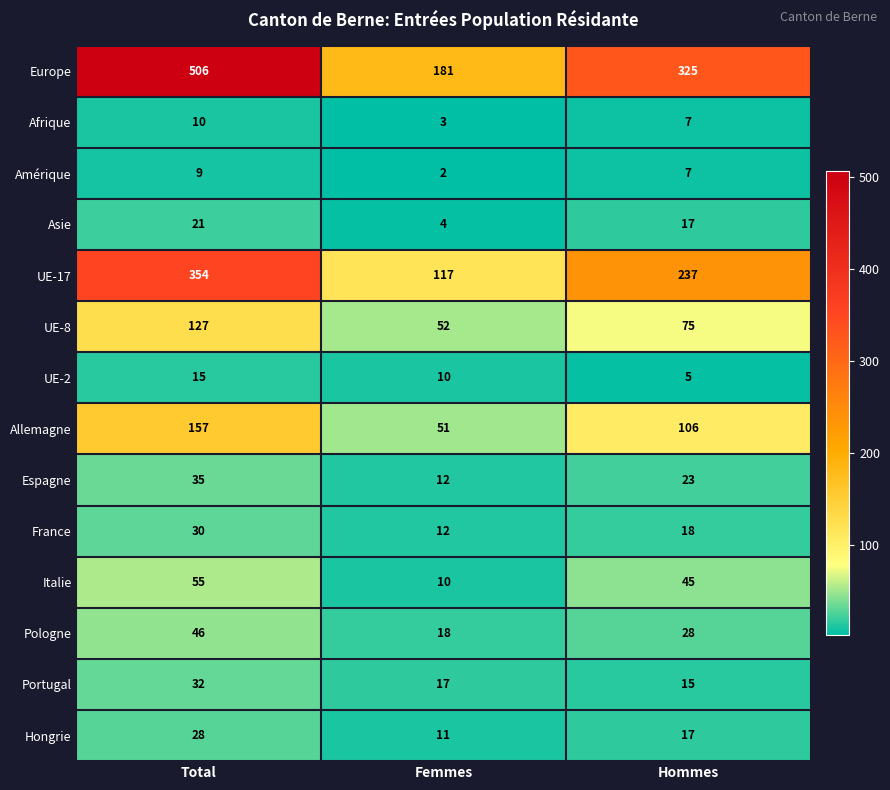

How many series are shown in this chart?

14